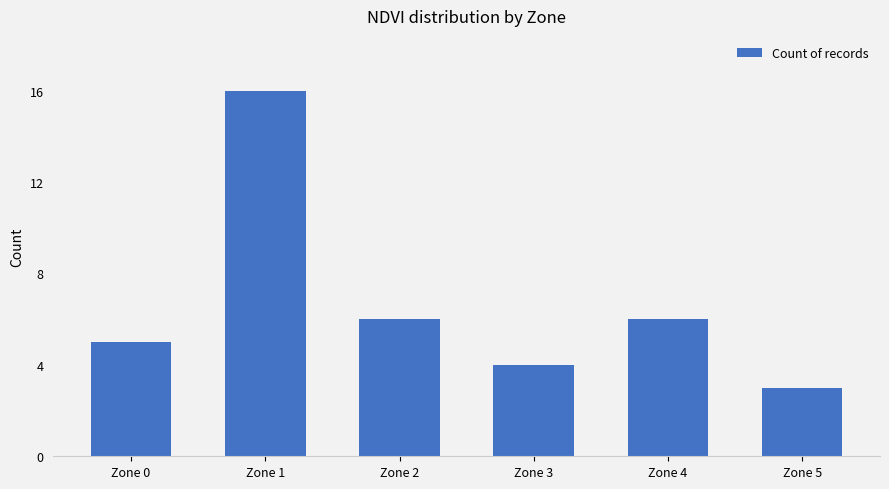

What is the greatest value displayed?

16